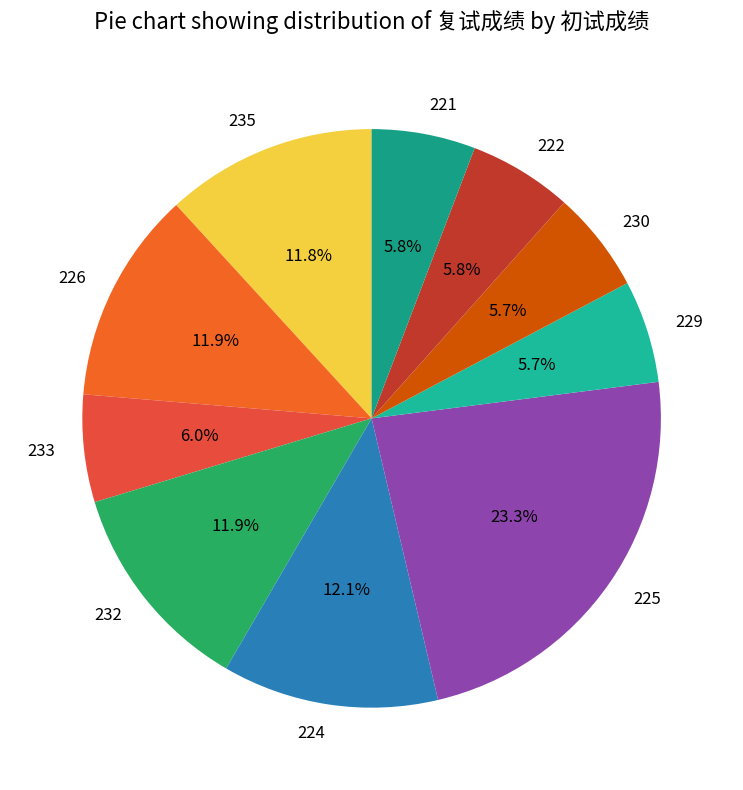

To the nearest percent, what portion does 225 represent?

23%